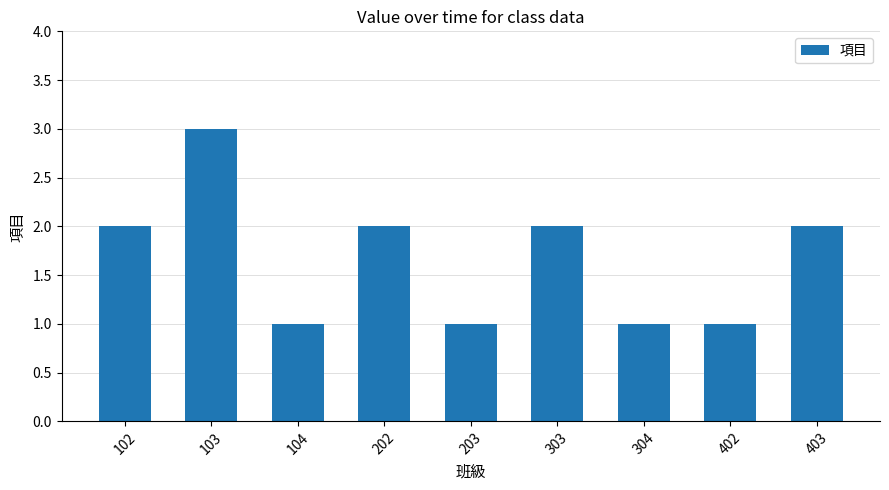

What is the difference between the second highest and second lowest values?

1